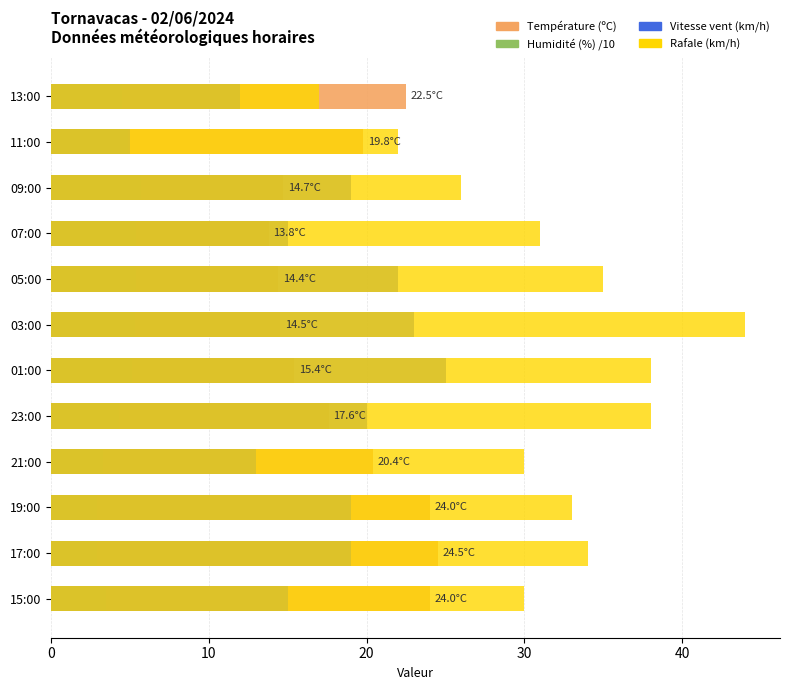

What is the highest value of the Rafale (km/h) series?

44.0